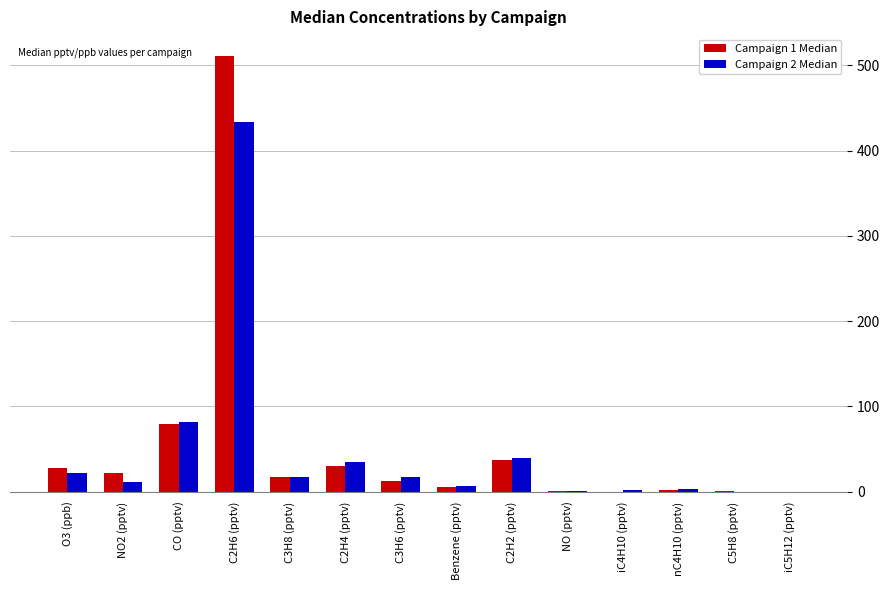

True or false: Campaign 1 Median has a value of 0 at iC5H12 (pptv).

True